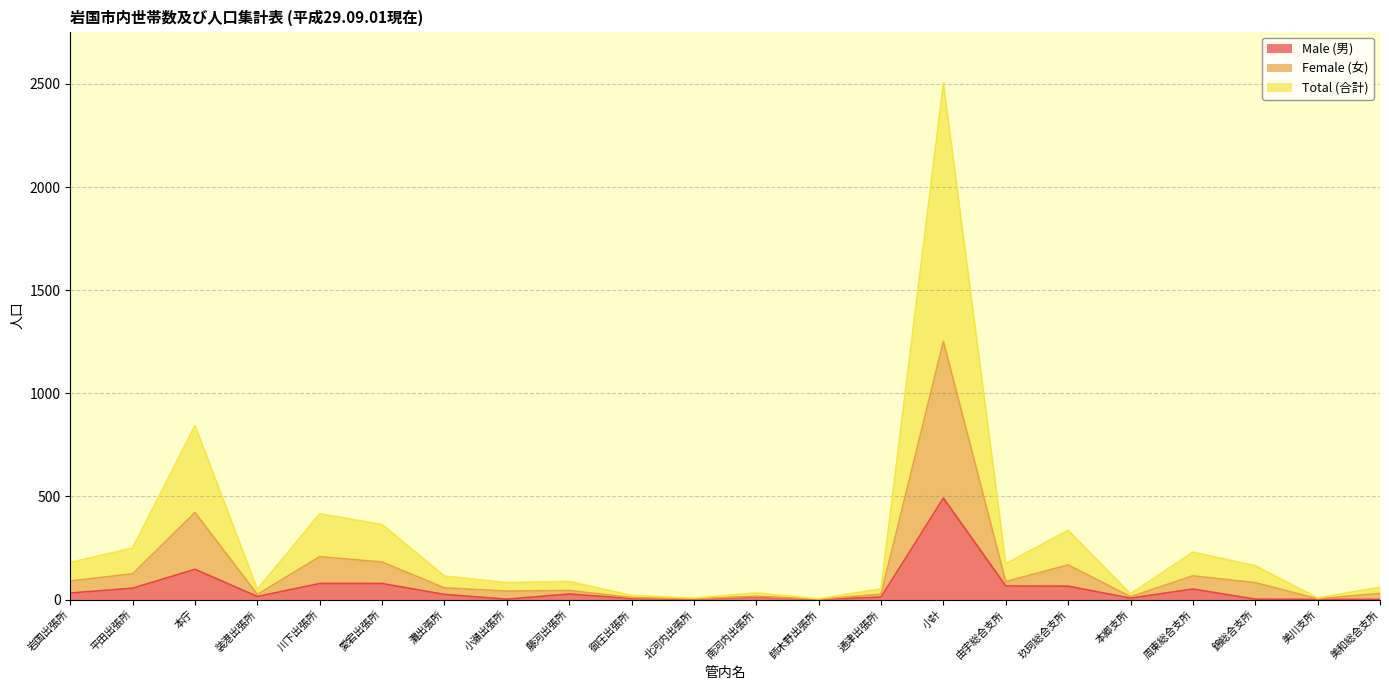

How many data points in Male (男) are less than 25?

11